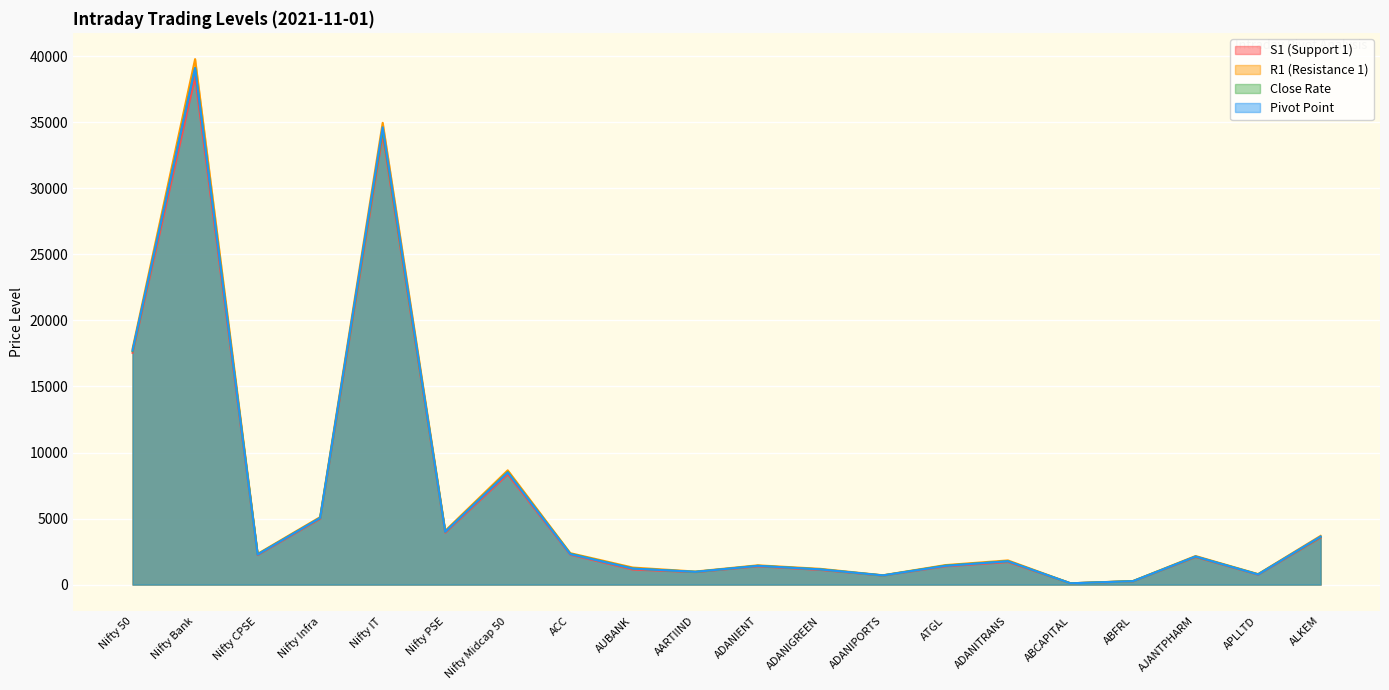

True or false: Pivot Point has more than 0 interior local peaks.

True